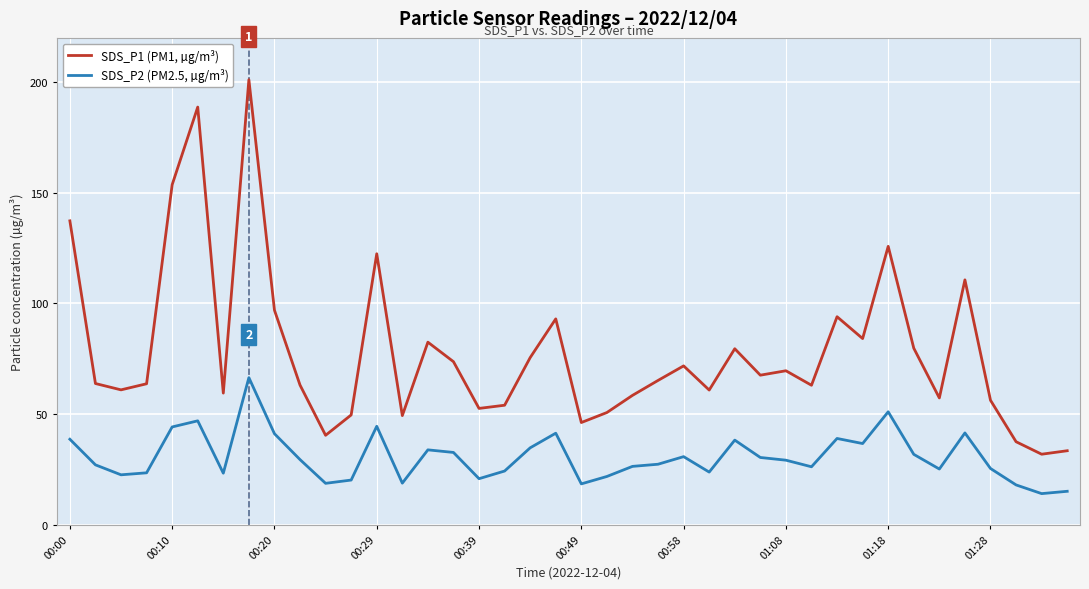

How many lines are shown in the chart?

2